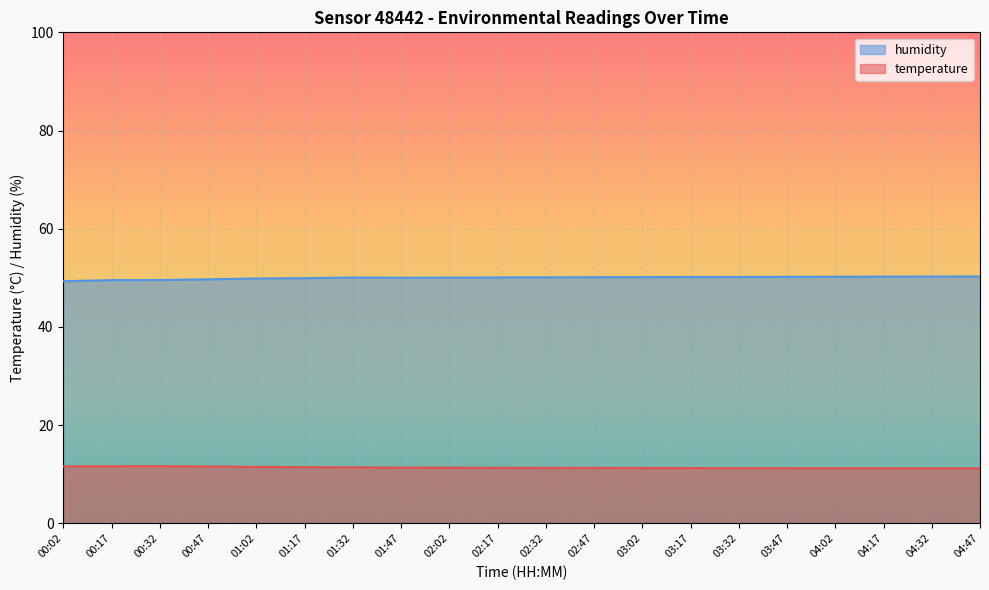

What value does the humidity series have at 03:17?

50.2